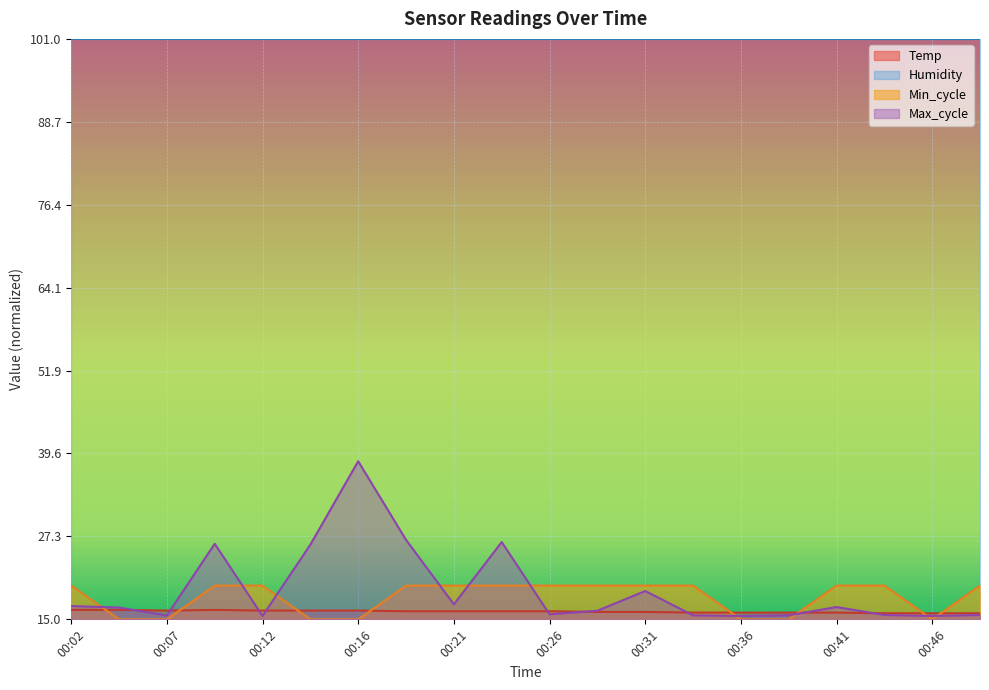

True or false: Temp has a value of 4.2 at 00:26.

False